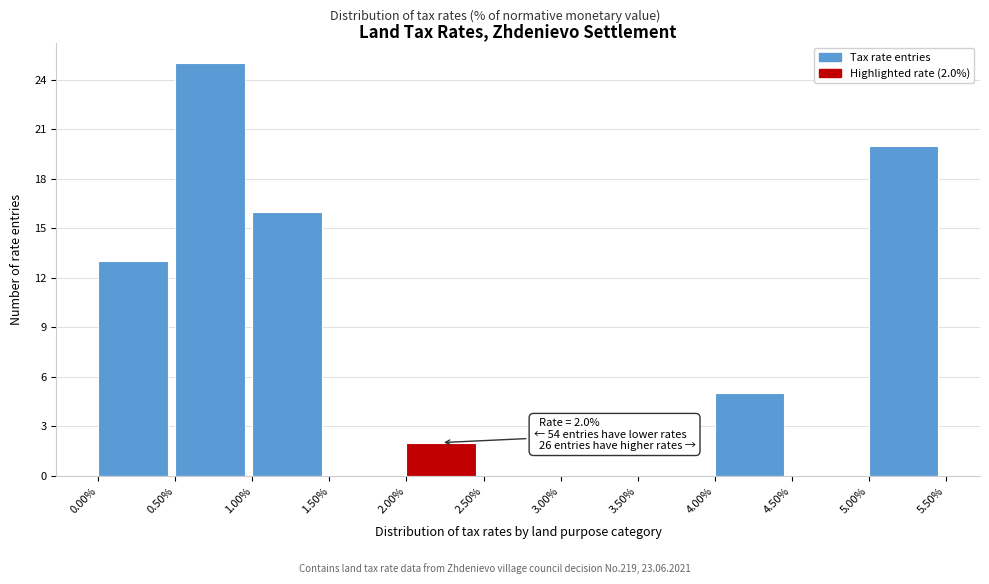

Over which range of the x-axis is the bar tallest?

0.50% to 1.00%